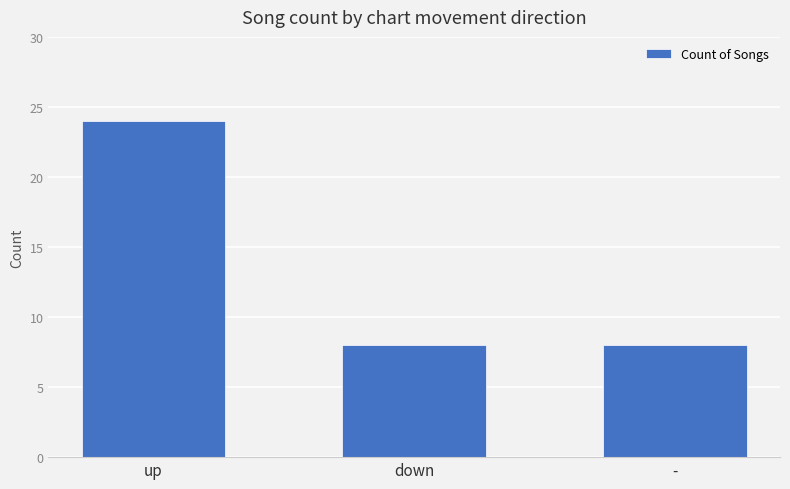

Approximately how many times larger is the value at down compared to -?

1.0